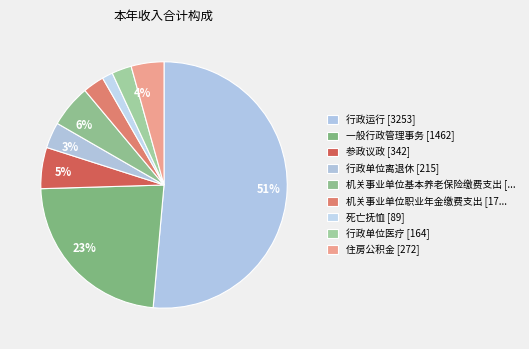

How many slices are in this pie chart?

9